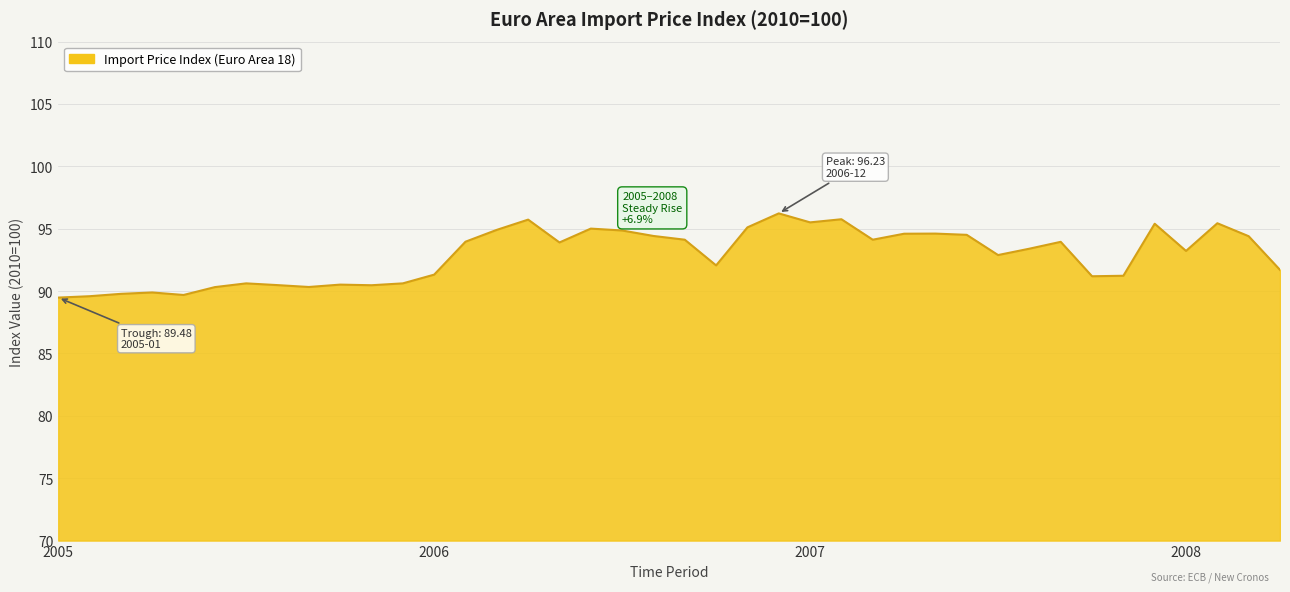

What is the average value?

92.9